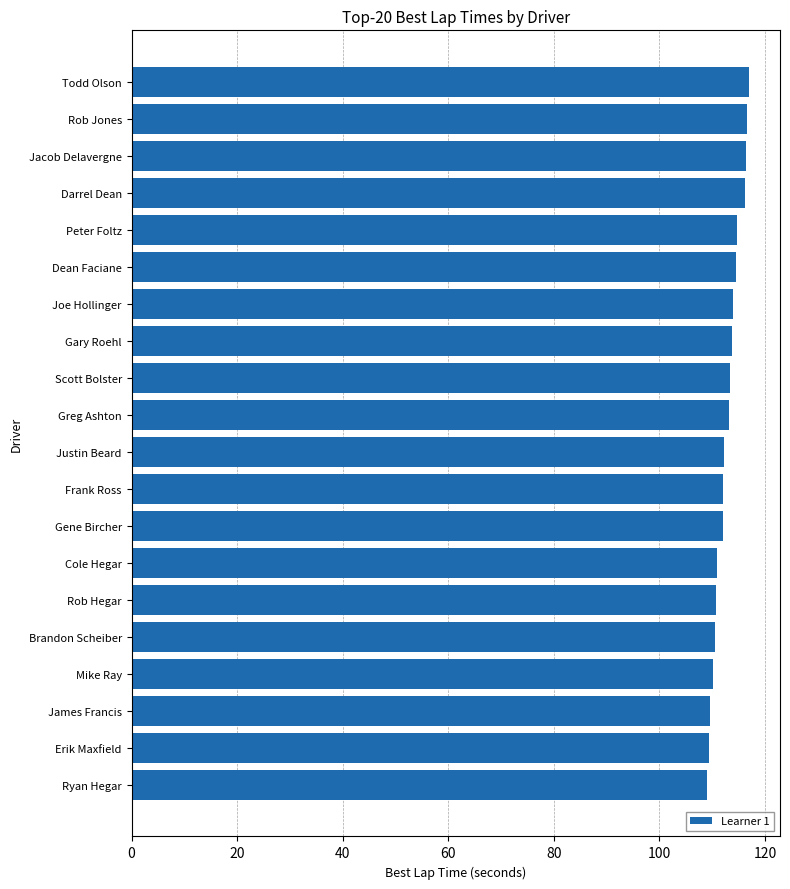

What is the minimum value shown in the chart?

109.1